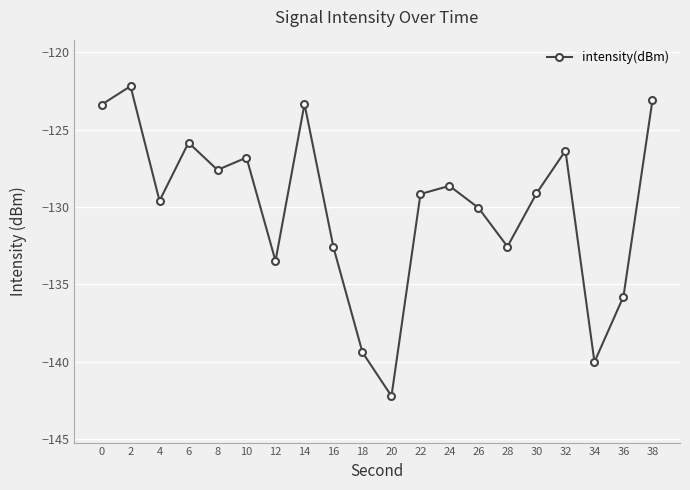

Where is the first local minimum?

4